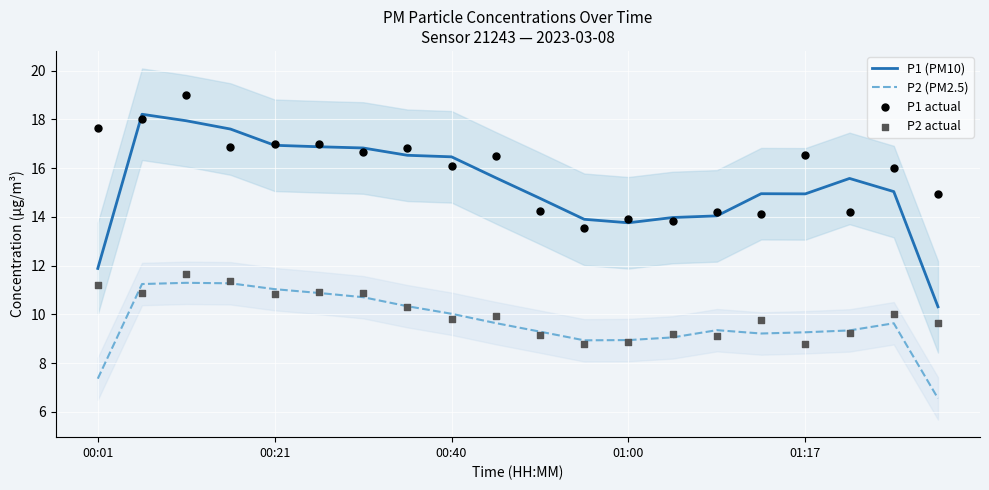

What is the total value across all series at 9?

51.7